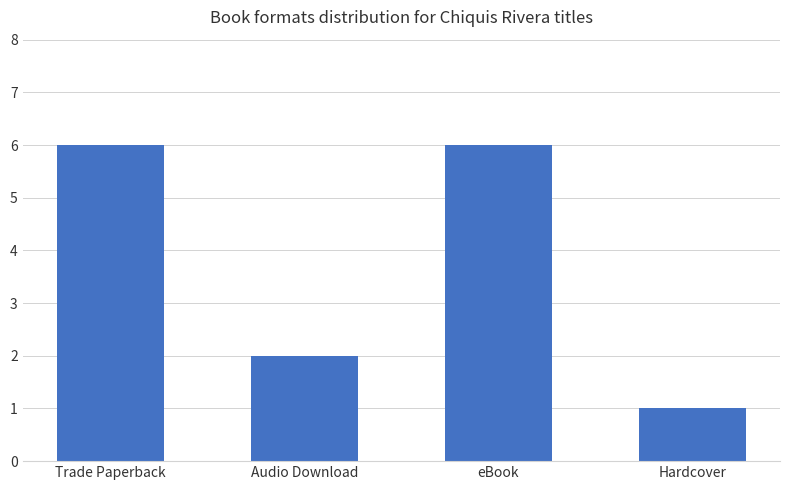

Count the values in the range 2 to 6.

3